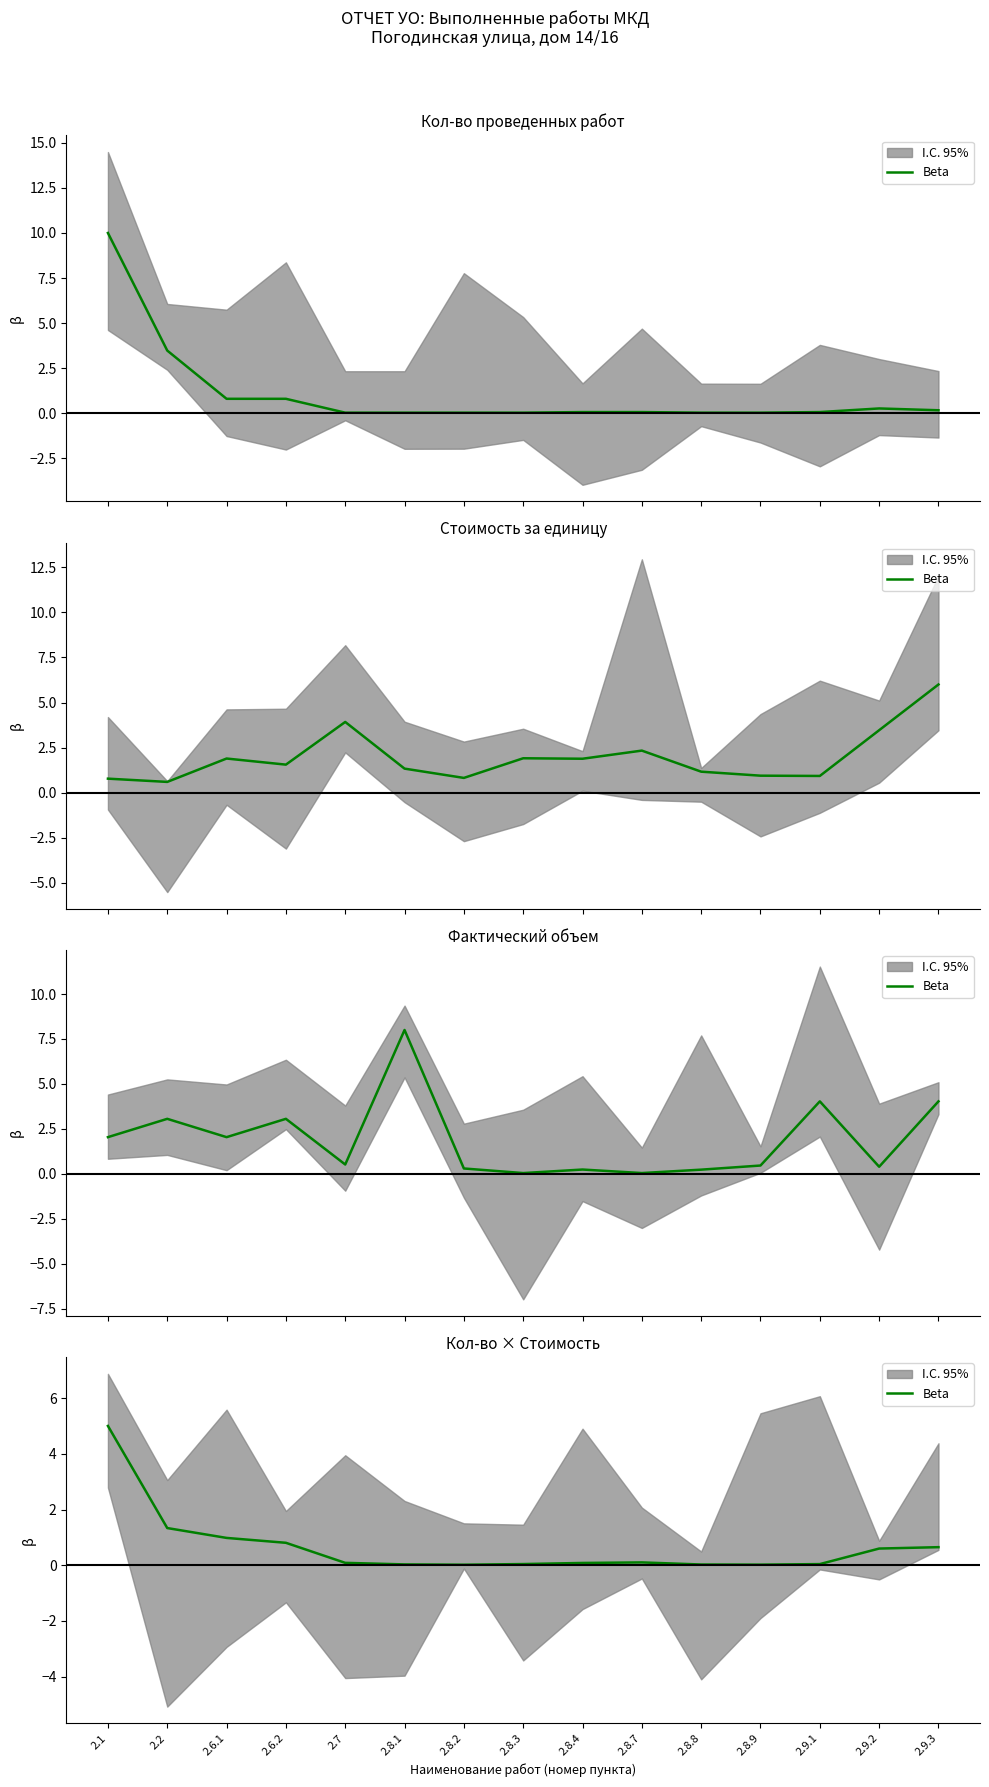

Which has a higher value, 2.8.1 or 2.6.2?

2.6.2